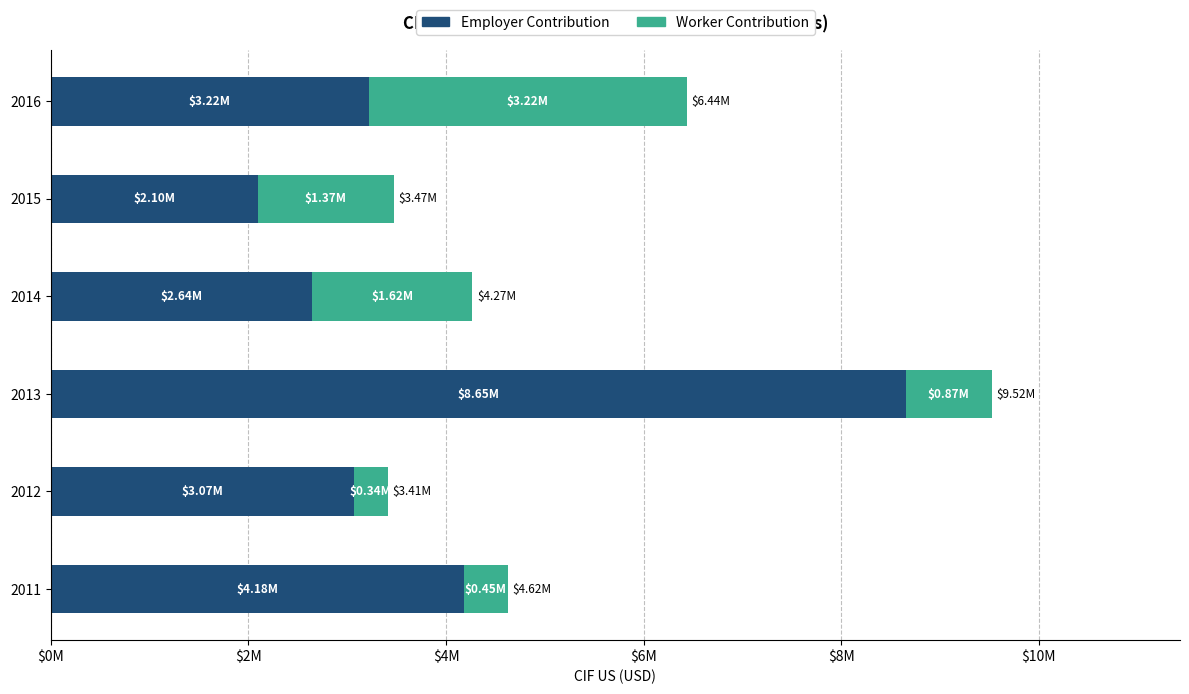

What are all the series names shown in the legend?

Employer Contribution, Worker Contribution